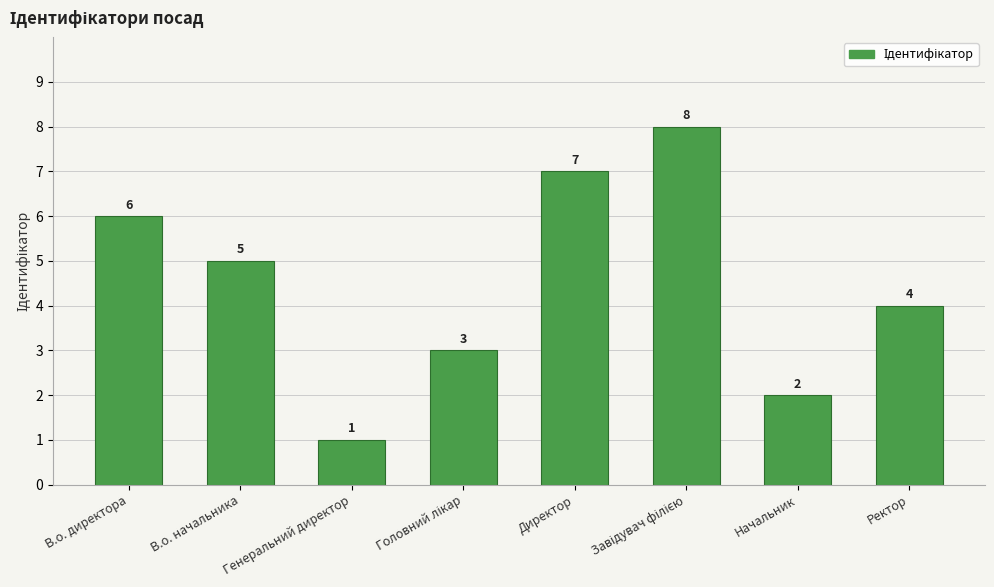

What is the difference between the maximum and minimum values?

7